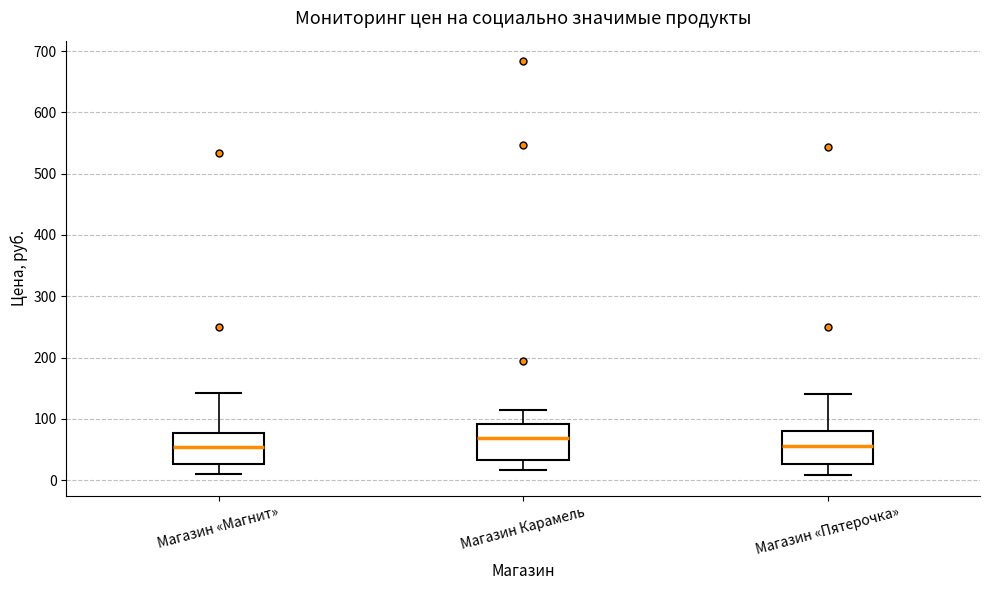

Which box's median line is the highest?

Магазин Карамель